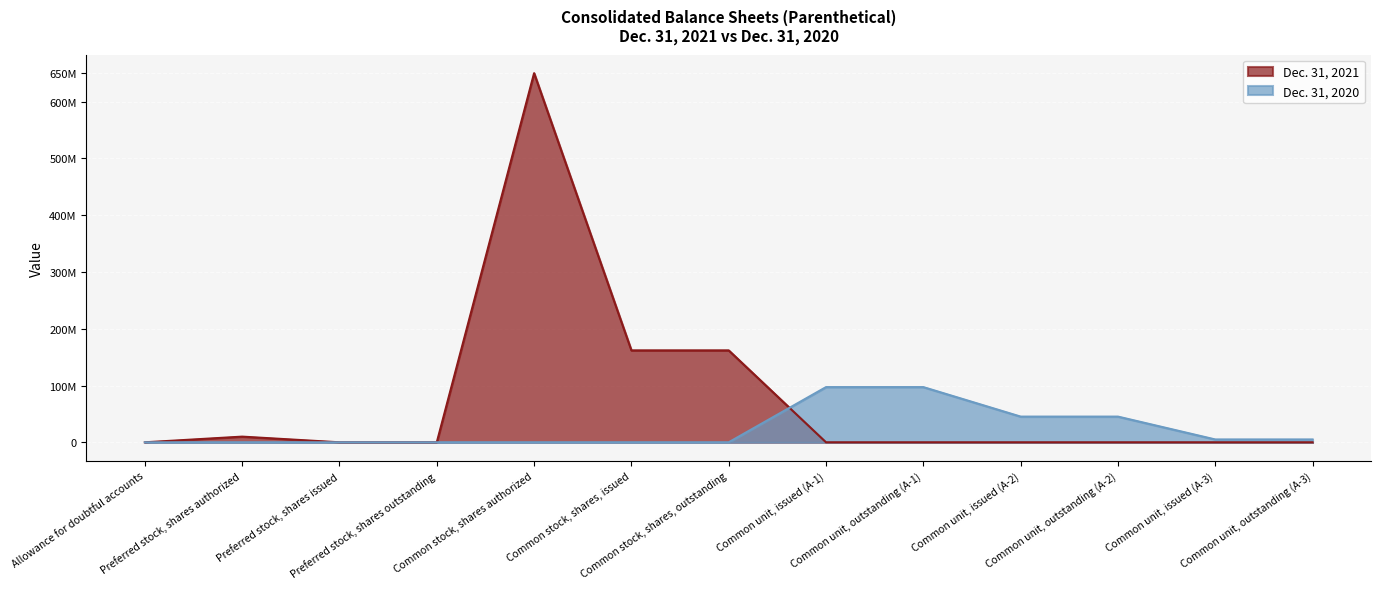

At which label does Dec. 31, 2020 reach its peak?

Common unit, issued (A-1)